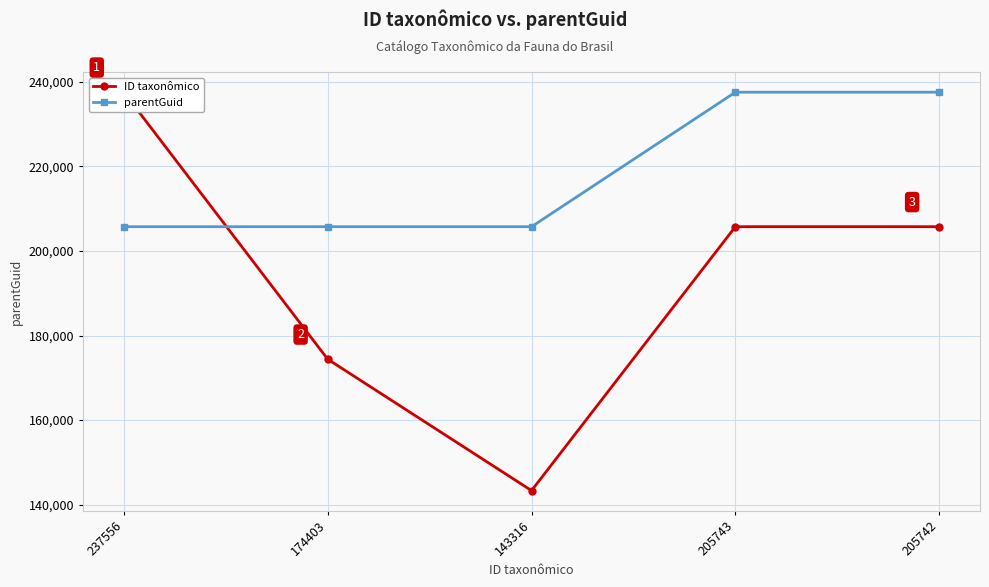

What is the label of the 4th point from the left?

205743